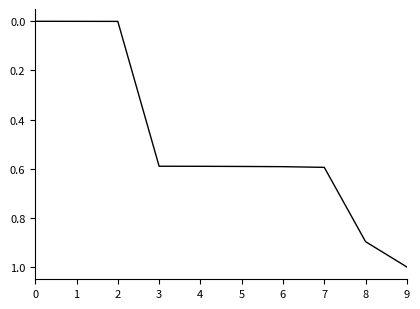

What value does the data have at 7?

0.6